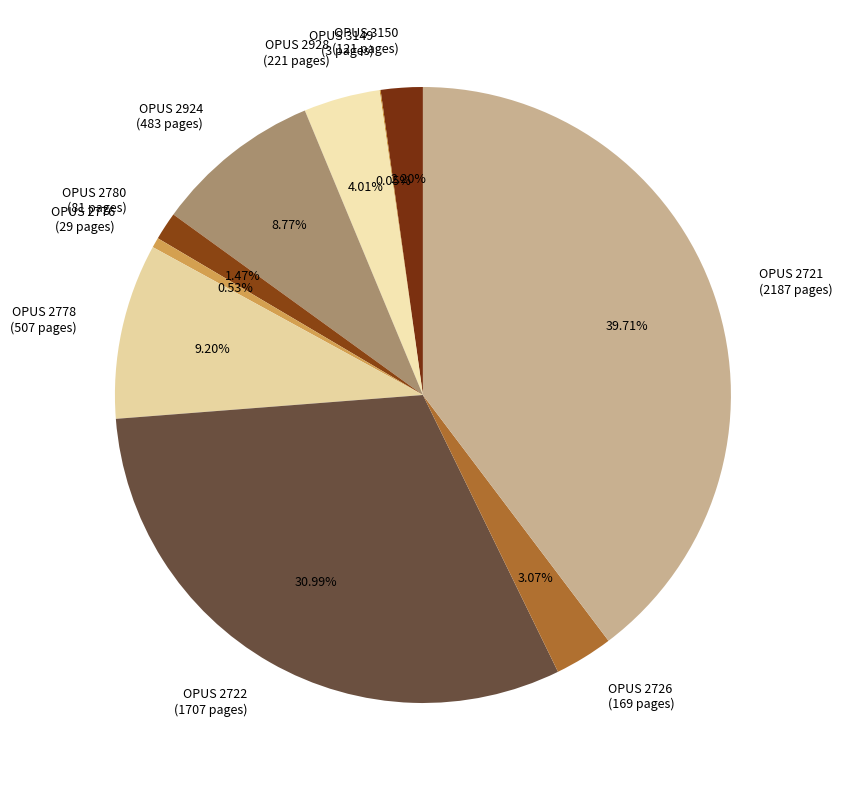

Which slice is the largest?

2721